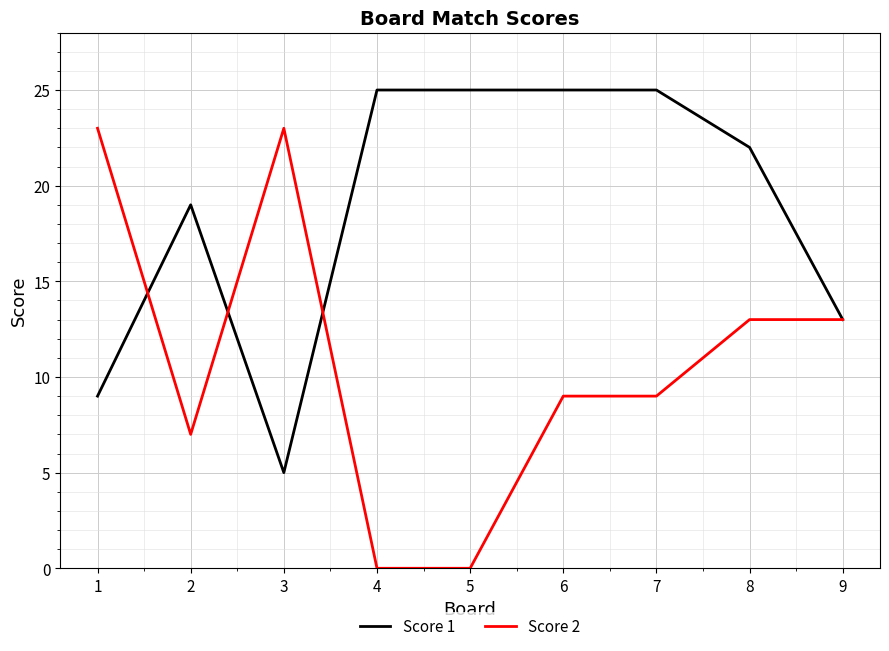

What is the total value across all series at 9?

26